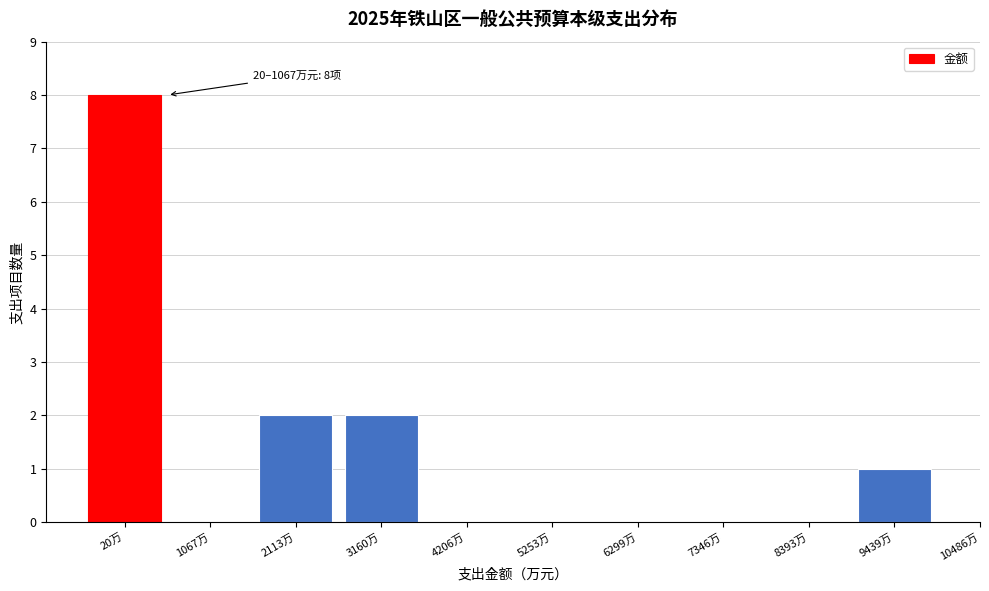

Reading left to right, transcribe all the data shown in this chart.

20万=8	1067万=0	2113万=2	3160万=2	4206万=0	5253万=0	6299万=0	7346万=0	8393万=0	9439万=1